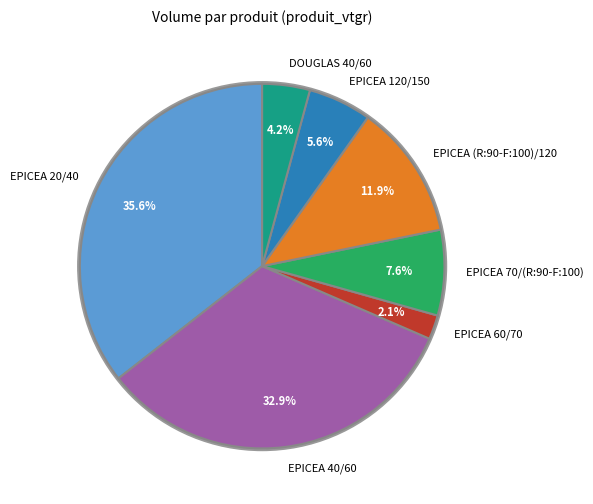

Between EPICEA 60/70 and DOUGLAS 40/60, which is larger?

DOUGLAS 40/60